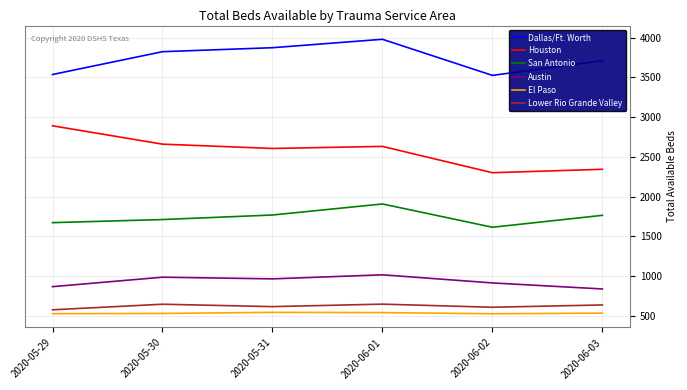

The value of Lower Rio Grande Valley at 2020-06-03 is 637. True or false?

True